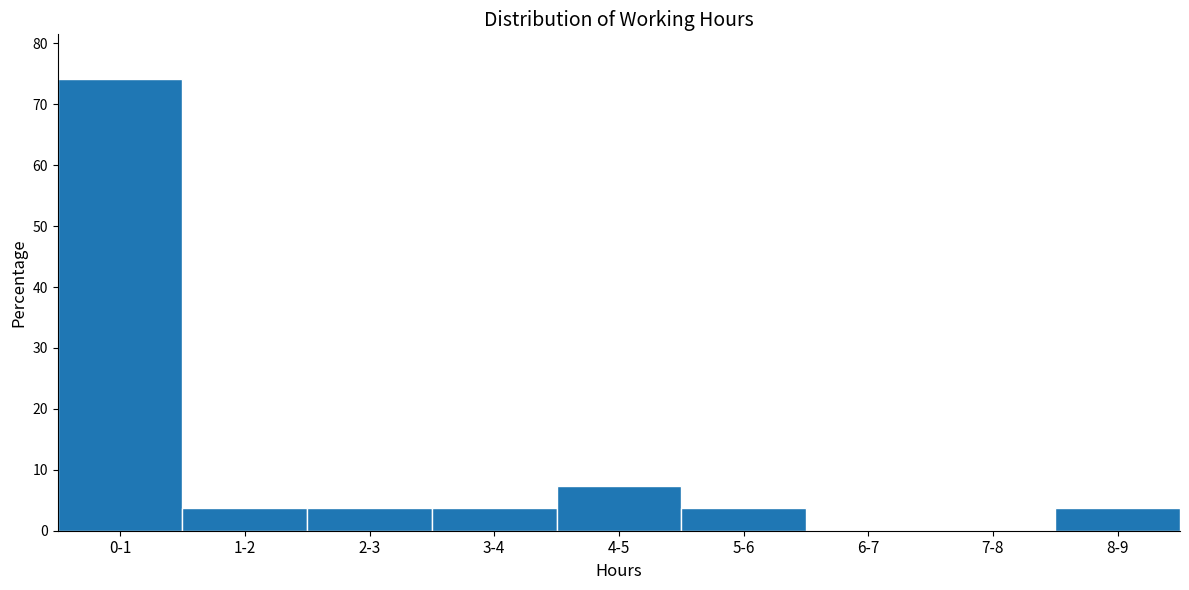

Reading left to right, transcribe all the data shown in this chart.

0-1=74.1	1-2=3.7	2-3=3.7	3-4=3.7	4-5=7.4	5-6=3.7	6-7=0.0	7-8=0.0	8-9=3.7